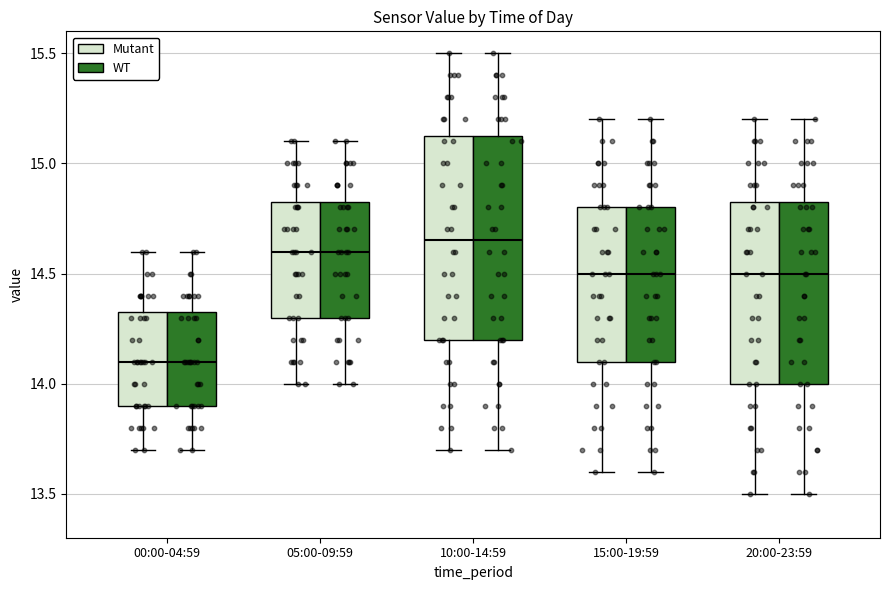

Reading left to right, read every box against the y-axis: the position of its median line, the range the box covers, and the ends of its whiskers. The values are not printed on the chart, so give them approximately, as read against the axis.

00:00-04:59 (Mutant): median 14.10, box 13.90 to 14.35, whiskers 13.70 to 14.60
00:00-04:59 (WT): median 14.10, box 13.90 to 14.35, whiskers 13.70 to 14.60
05:00-09:59 (Mutant): median 14.60, box 14.30 to 14.85, whiskers 14.00 to 15.10
05:00-09:59 (WT): median 14.60, box 14.30 to 14.85, whiskers 14.00 to 15.10
10:00-14:59 (Mutant): median 14.65, box 14.20 to 15.15, whiskers 13.70 to 15.50
10:00-14:59 (WT): median 14.65, box 14.20 to 15.15, whiskers 13.70 to 15.50
15:00-19:59 (Mutant): median 14.50, box 14.10 to 14.80, whiskers 13.60 to 15.20
15:00-19:59 (WT): median 14.50, box 14.10 to 14.80, whiskers 13.60 to 15.20
20:00-23:59 (Mutant): median 14.50, box 14.00 to 14.85, whiskers 13.50 to 15.20
20:00-23:59 (WT): median 14.50, box 14.00 to 14.85, whiskers 13.50 to 15.20